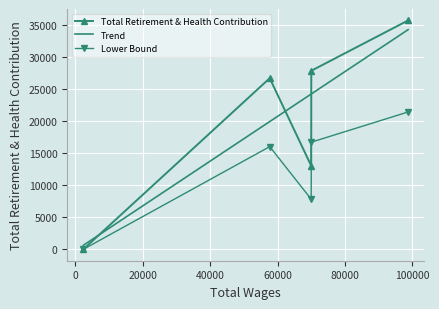

True or false: Total Retirement & Health Contribution has more than 1 points higher than both neighbors.

False